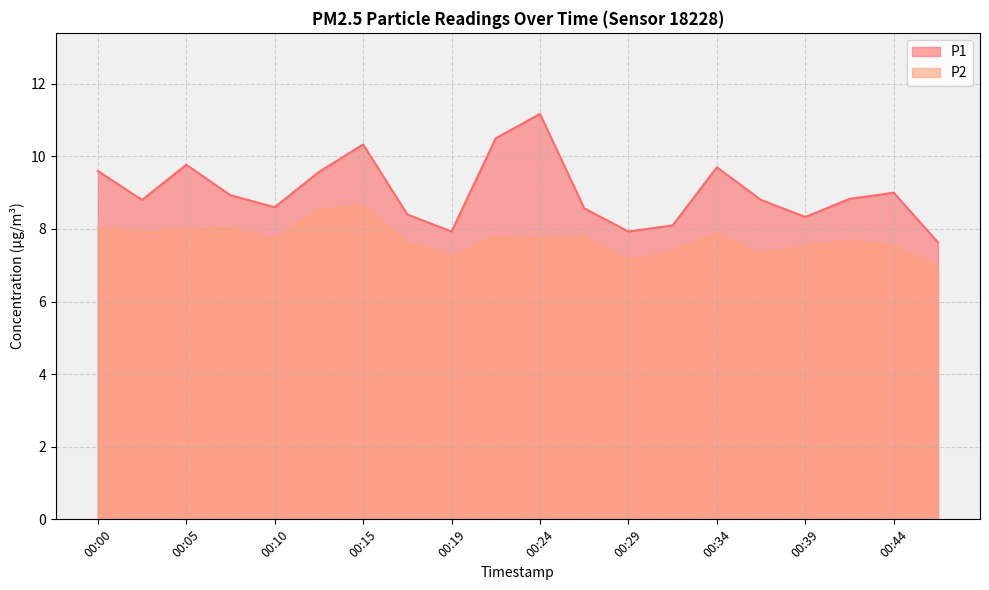

What is the sum of the P1 values at 00:37 and 00:34?

18.5